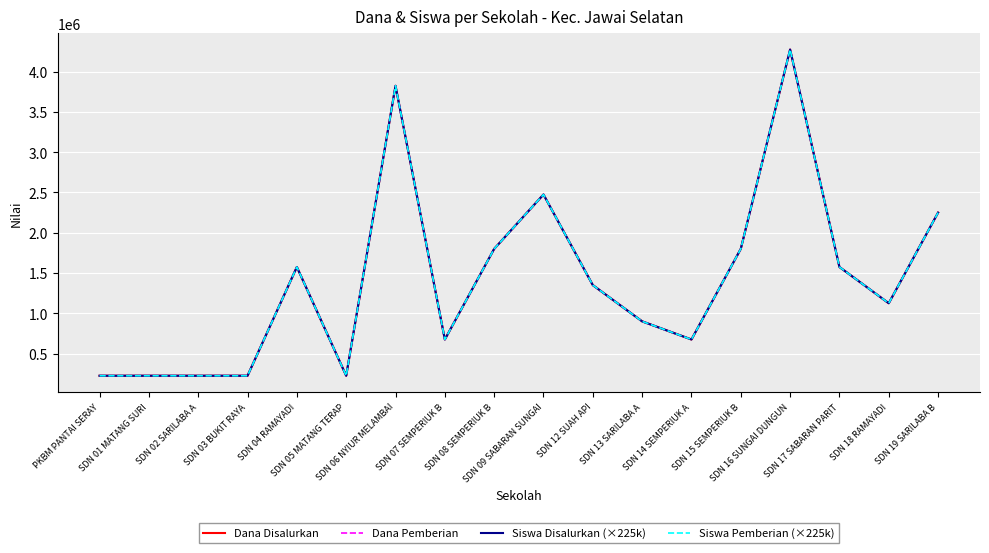

True or false: Siswa Pemberian (×225k) and Dana Pemberian intersect in this chart.

False